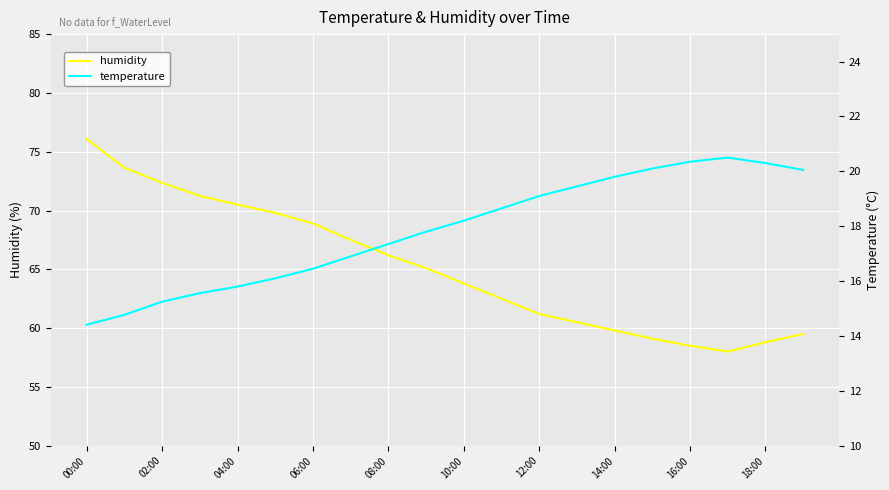

The humidity series shows 98.9 at 10:00. True or false?

False